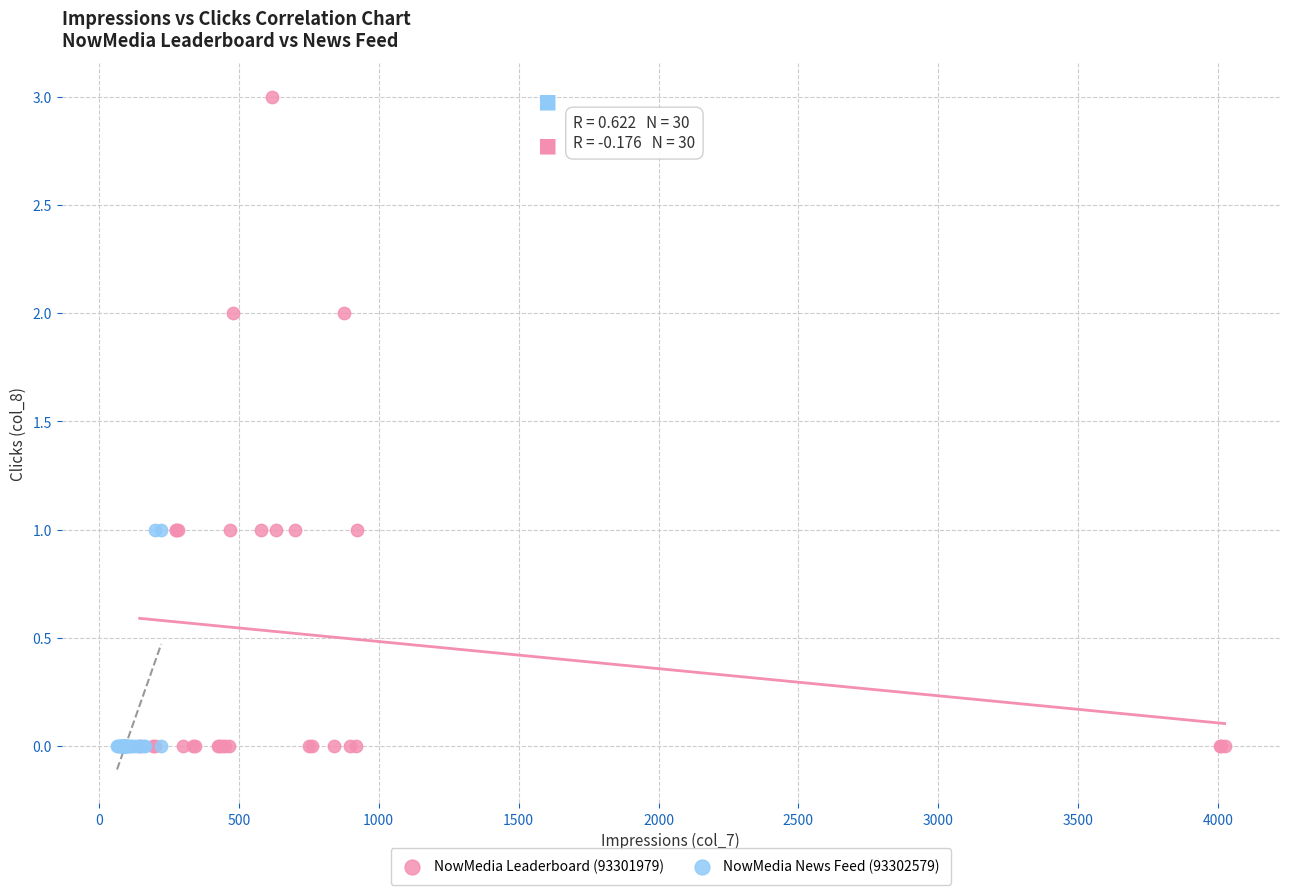

Which series contains the highest Y value?

NowMedia Leaderboard (93301979)